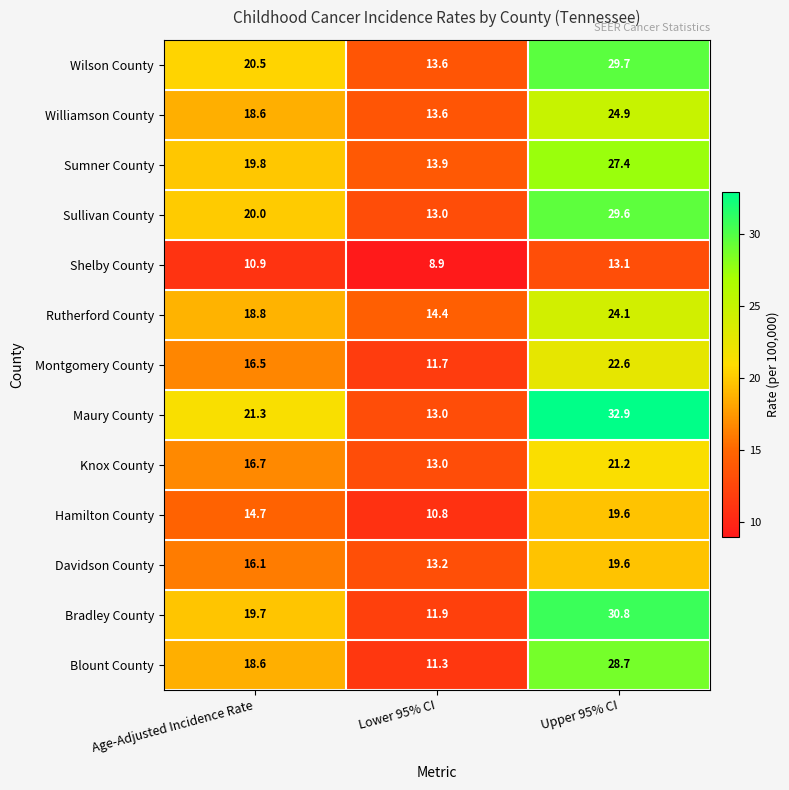

Rank the categories by Maury County value from lowest to highest.

Lower 95% CI, Age-Adjusted Incidence Rate, Upper 95% CI